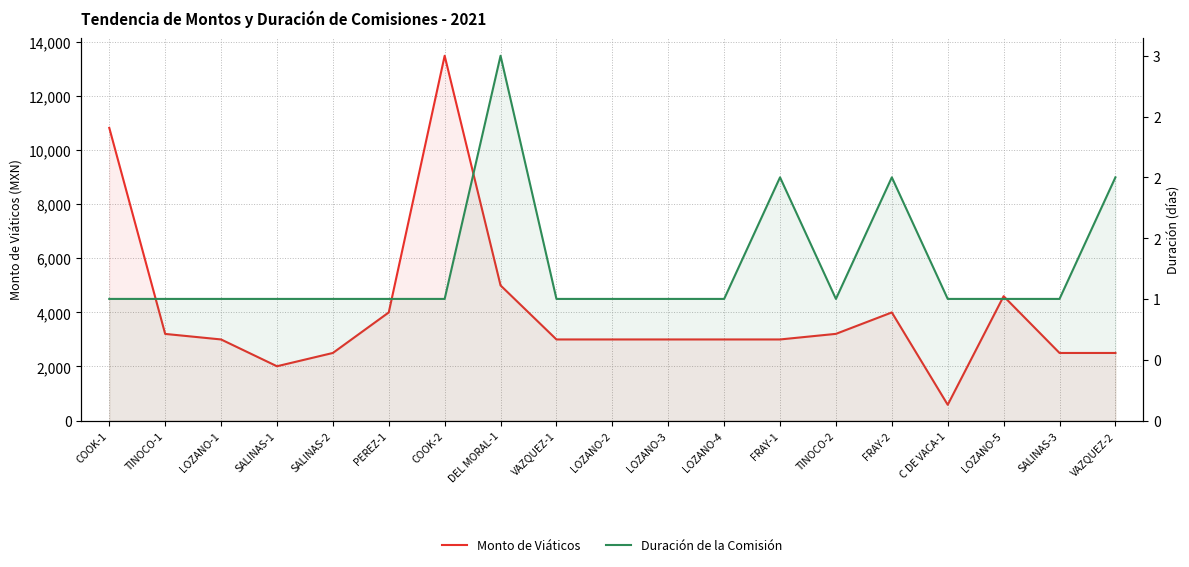

Reading left to right, what are all the values shown in this chart?

Monto de Viáticos: COOK-1=10830.9	TINOCO-1=3205.0	LOZANO-1=3000.0	SALINAS-1=2008.0	SALINAS-2=2500.0	PEREZ-1=4000.0	COOK-2=13500.0	DEL MORAL-1=5000.0	VAZQUEZ-1=3000.0	LOZANO-2=3000.0	LOZANO-3=3000.0	LOZANO-4=3000.0	FRAY-1=3000.0	TINOCO-2=3207.0	FRAY-2=4000.0	C DE VACA-1=582.0	LOZANO-5=4600.0	SALINAS-3=2500.0	VAZQUEZ-2=2500.0
Duración de la Comisión: COOK-1=1.0	TINOCO-1=1.0	LOZANO-1=1.0	SALINAS-1=1.0	SALINAS-2=1.0	PEREZ-1=1.0	COOK-2=1.0	DEL MORAL-1=3.0	VAZQUEZ-1=1.0	LOZANO-2=1.0	LOZANO-3=1.0	LOZANO-4=1.0	FRAY-1=2.0	TINOCO-2=1.0	FRAY-2=2.0	C DE VACA-1=1.0	LOZANO-5=1.0	SALINAS-3=1.0	VAZQUEZ-2=2.0